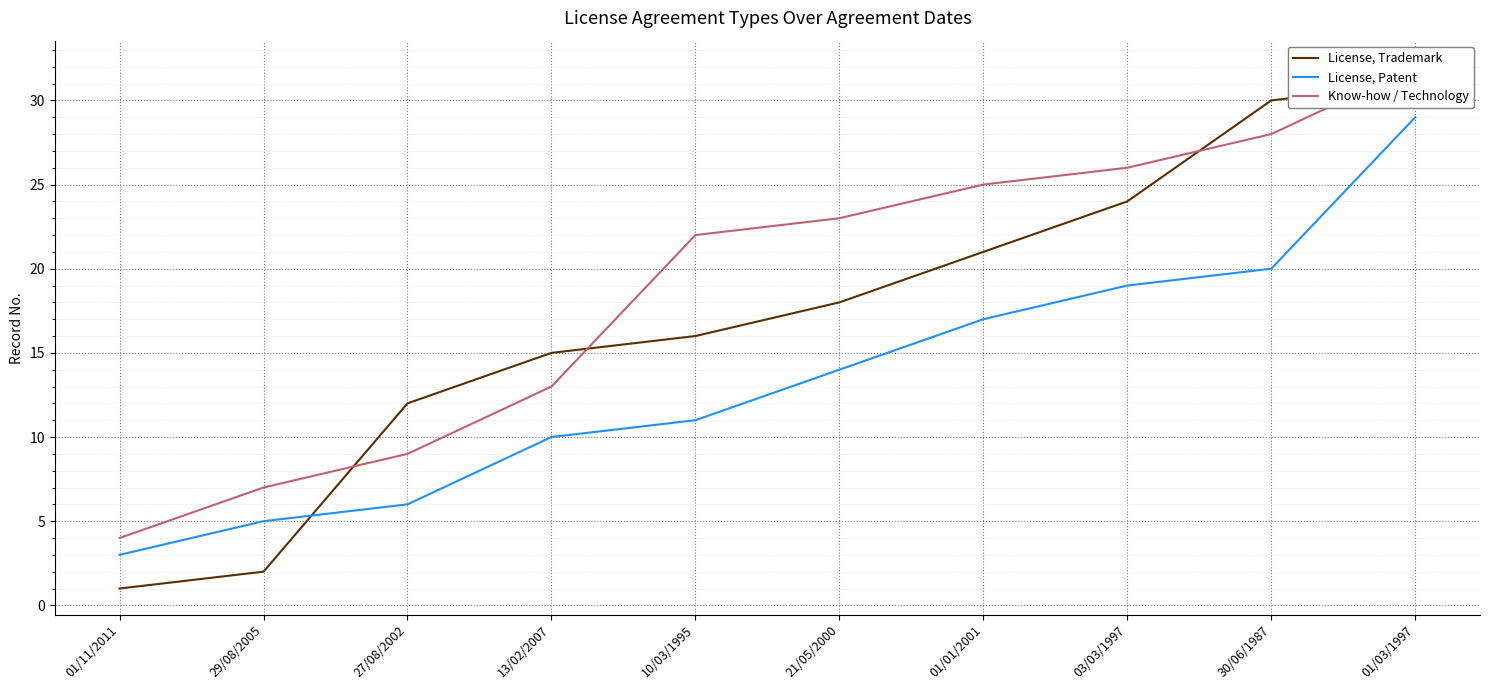

True or false: License, Patent and Know-how / Technology cross at least once.

False